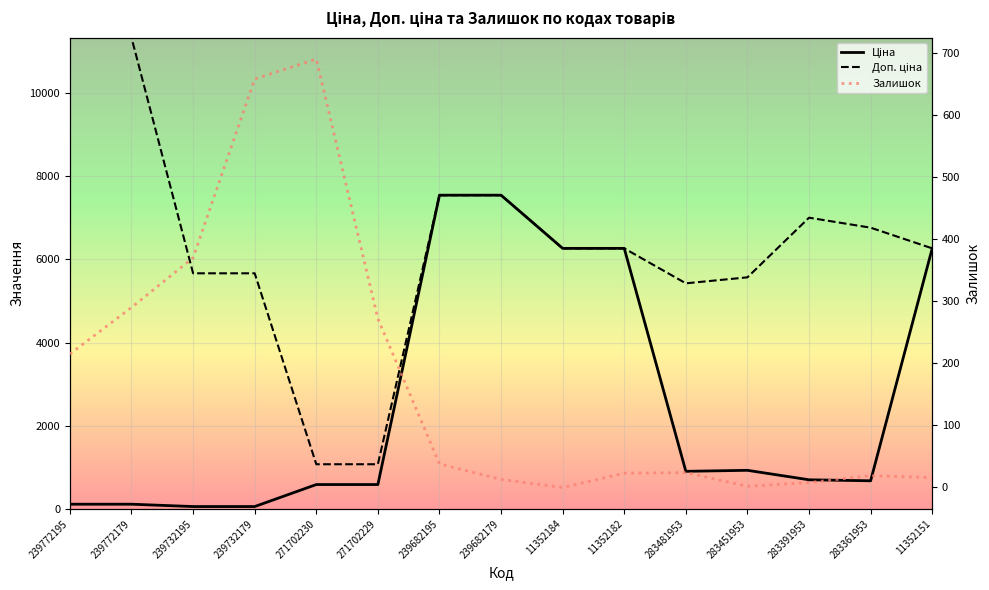

True or false: Доп. ціна and Залишок intersect in this chart.

False